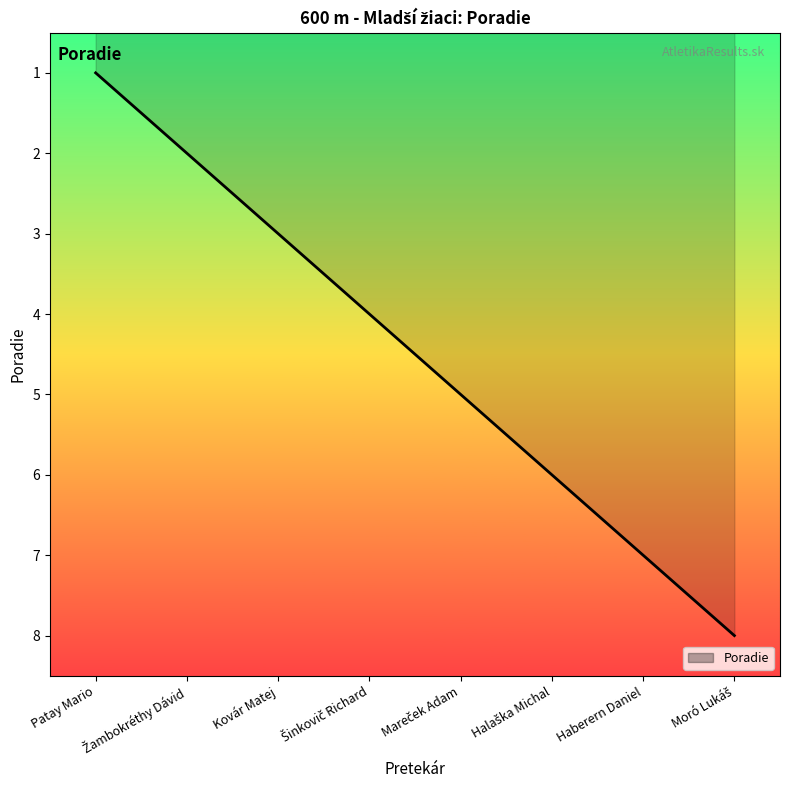

Reading left to right, transcribe all the data shown in this chart.

1	2	3	4	5	6	7	8